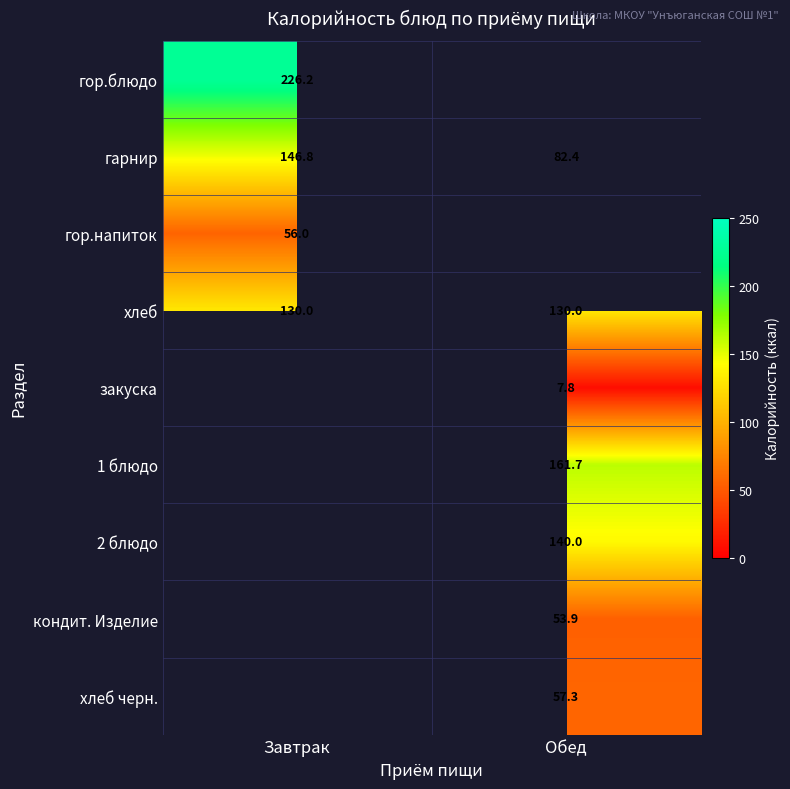

What is the maximum value for гарнир?

146.8